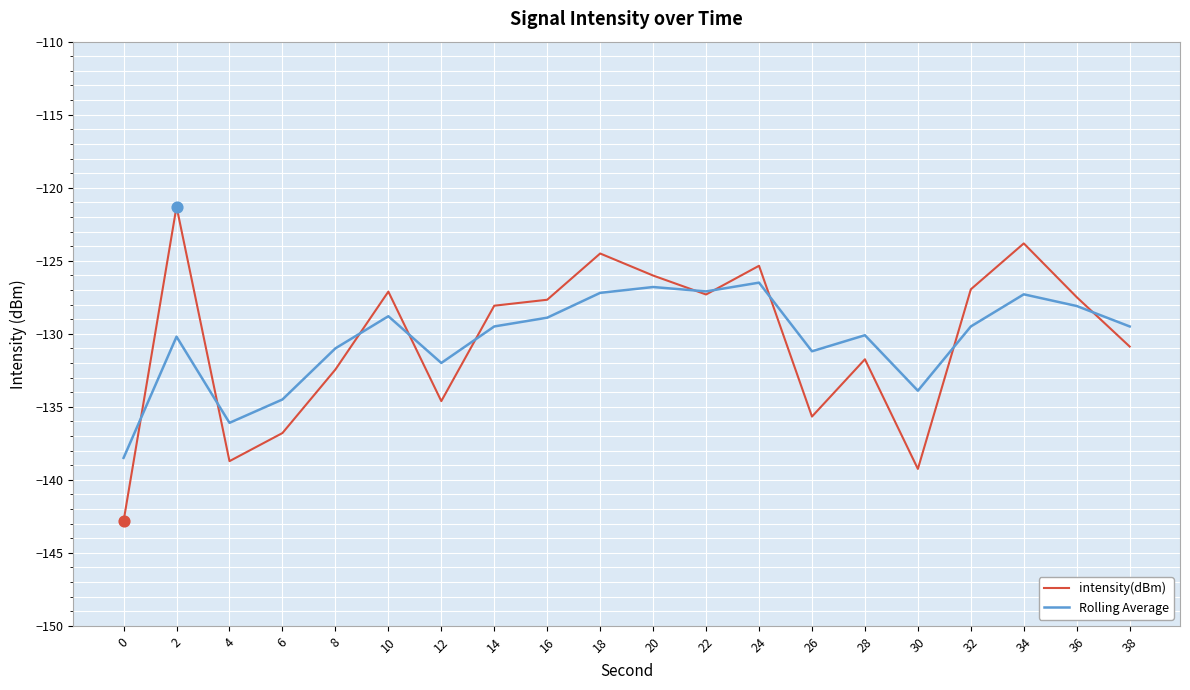

What is the difference between the highest and lowest values at 4?

2.6